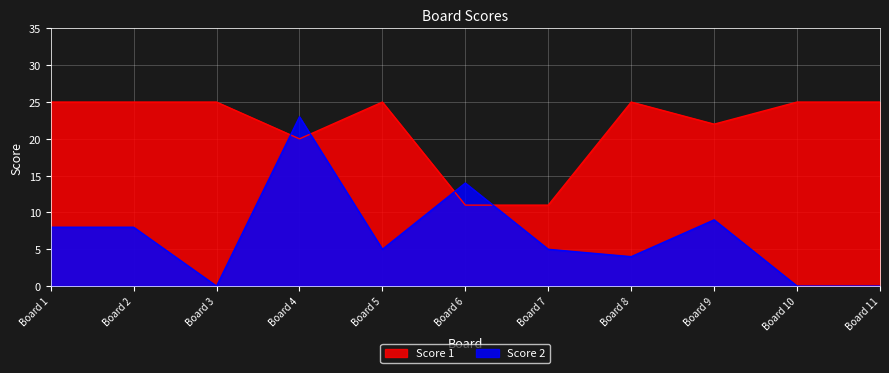

How many distinct data groups are displayed?

2